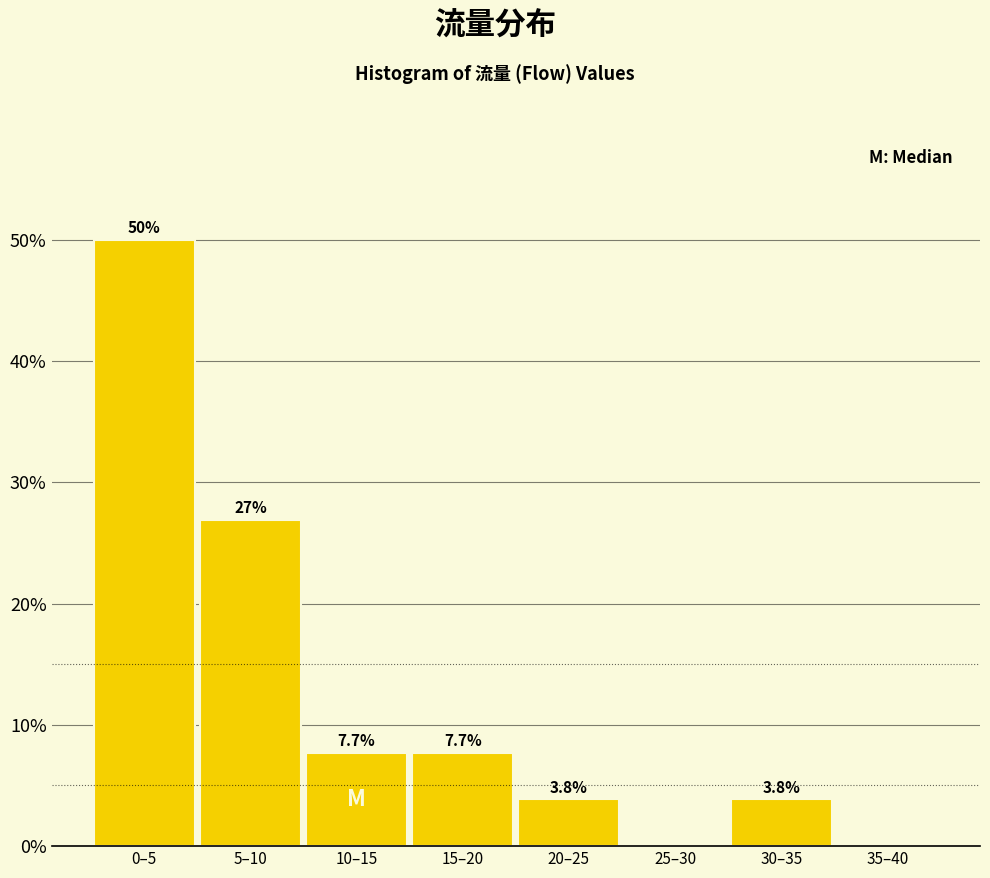

Reading left to right, list all the values displayed in this chart.

0–5=50.0	5–10=26.9	10–15=7.7	15–20=7.7	20–25=3.8	25–30=0.0	30–35=3.8	35–40=0.0